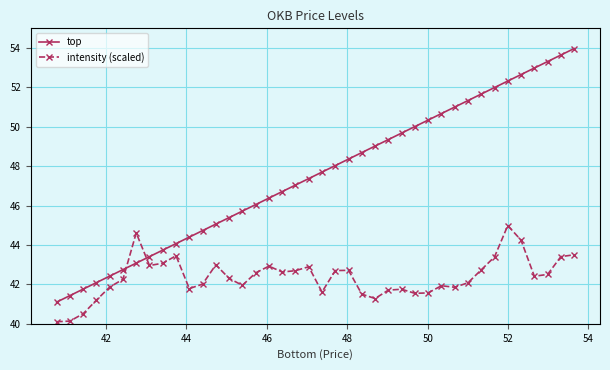

Rank the series by their average value, from highest to lowest.

top, intensity (scaled)